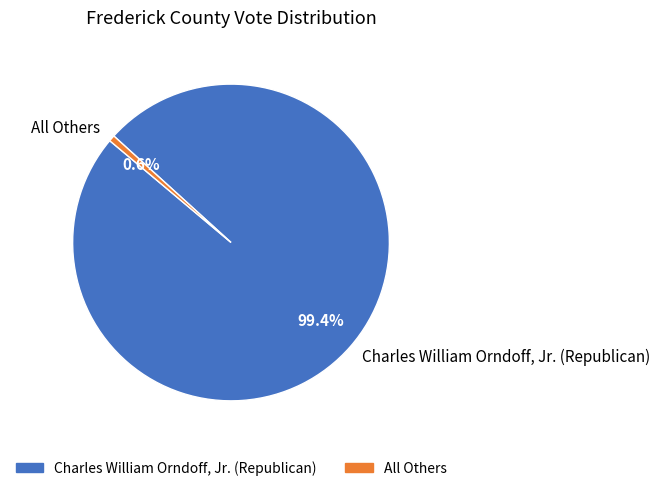

What percentage is the Charles William Orndoff, Jr. (Republican) slice, to the nearest percent?

99%